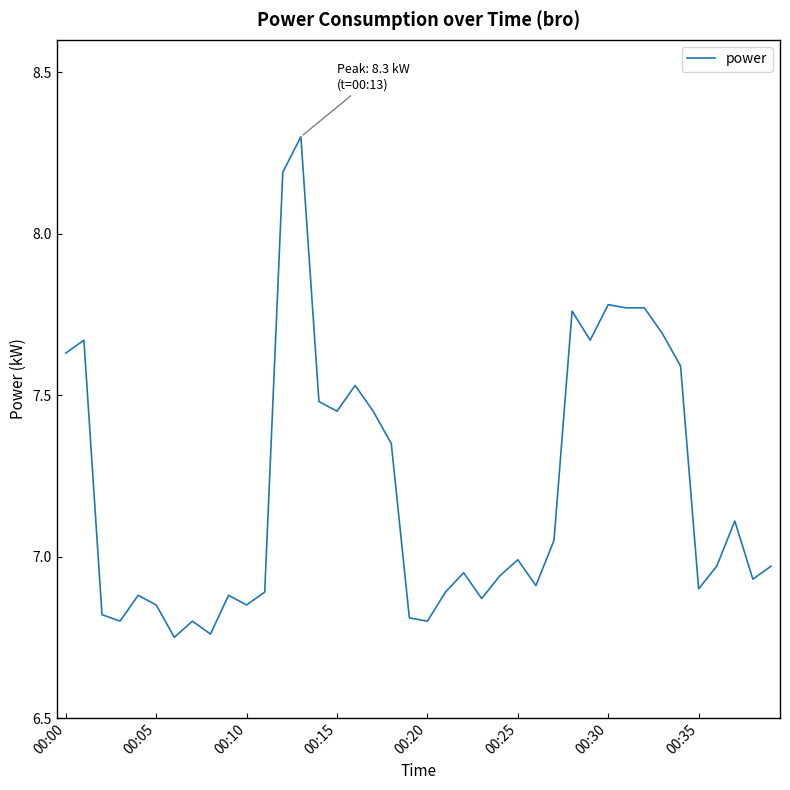

What is the greatest value displayed?

8.3